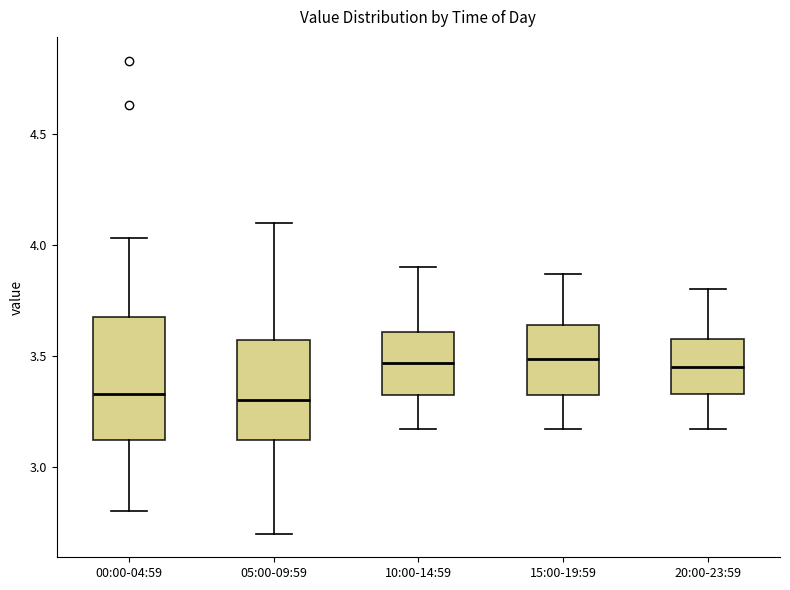

Reading left to right, read every box against the y-axis: the position of its median line, the range the box covers, and the ends of its whiskers. The values are not printed on the chart, so give them approximately, as read against the axis.

00:00-04:59: median 3.35, box 3.10 to 3.70, whiskers 2.80 to 4.05
05:00-09:59: median 3.30, box 3.10 to 3.55, whiskers 2.70 to 4.10
10:00-14:59: median 3.45, box 3.30 to 3.60, whiskers 3.15 to 3.90
15:00-19:59: median 3.50, box 3.30 to 3.65, whiskers 3.15 to 3.85
20:00-23:59: median 3.45, box 3.35 to 3.60, whiskers 3.15 to 3.80